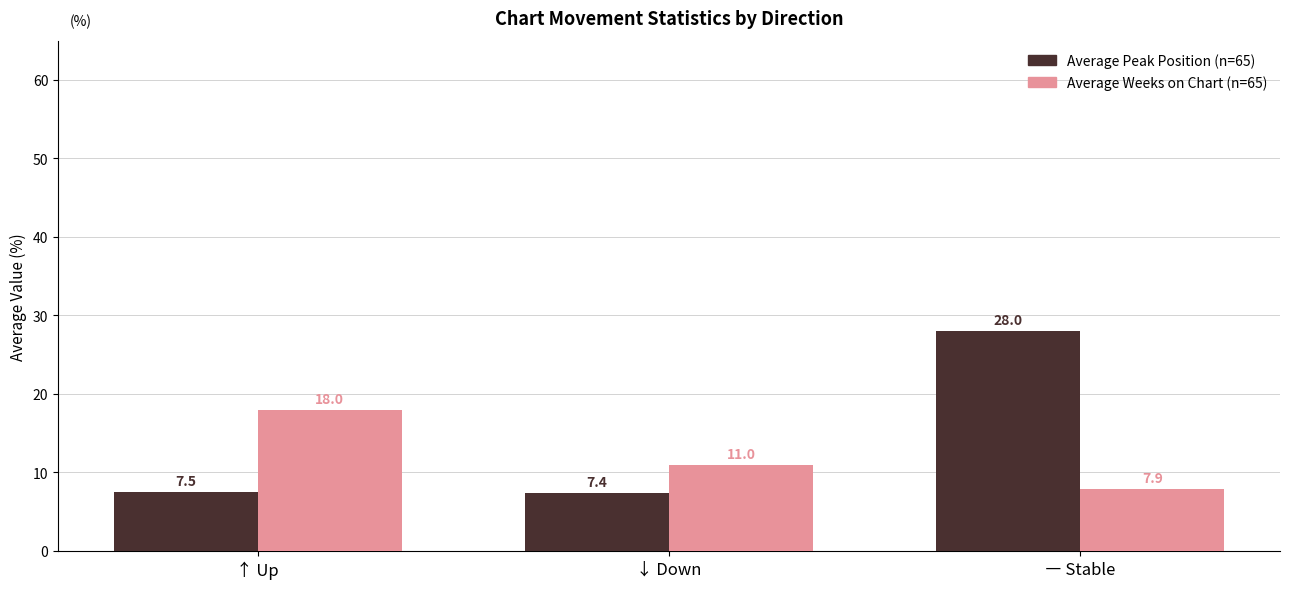

What is the greatest value displayed?

28.0